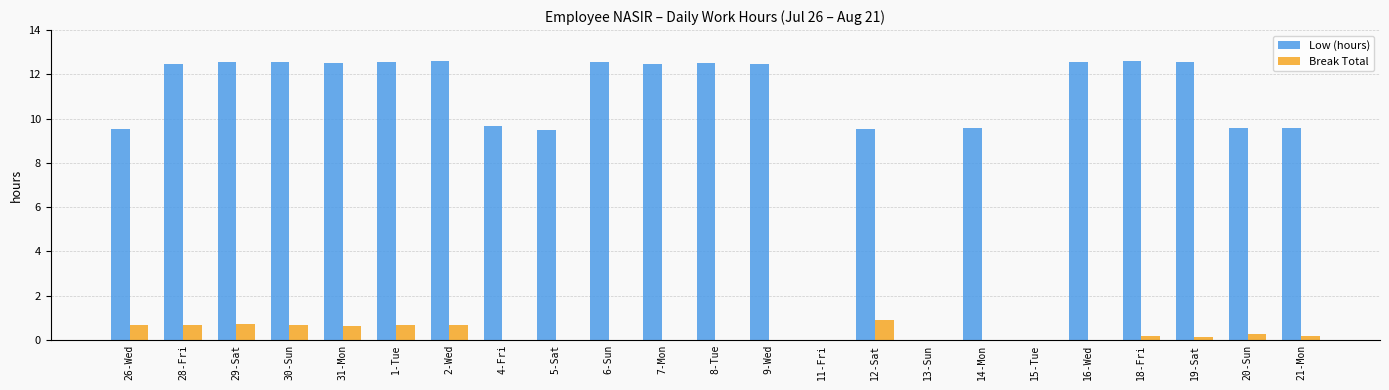

What is the total value across all series at 21-Mon?

9.8